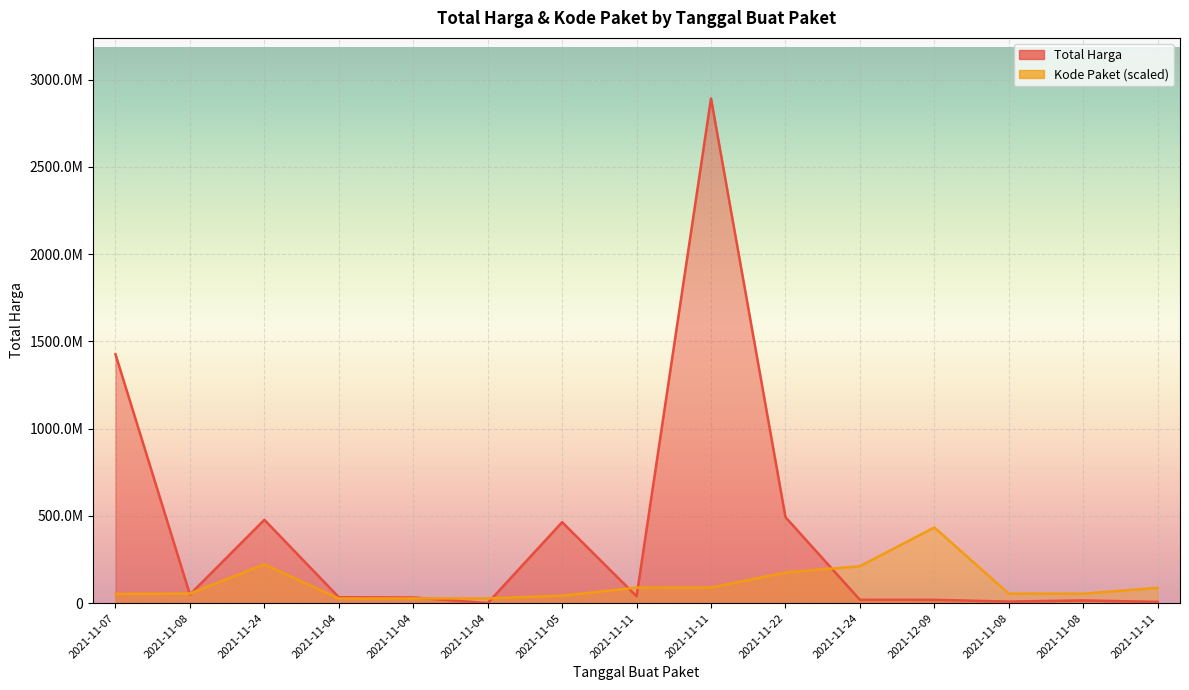

List the labels in order of Kode Paket value, largest first.

2021-12-09, 2021-11-24, 2021-11-24, 2021-11-22, 2021-11-11, 2021-11-11, 2021-11-11, 2021-11-08, 2021-11-08, 2021-11-08, 2021-11-07, 2021-11-05, 2021-11-04, 2021-11-04, 2021-11-04